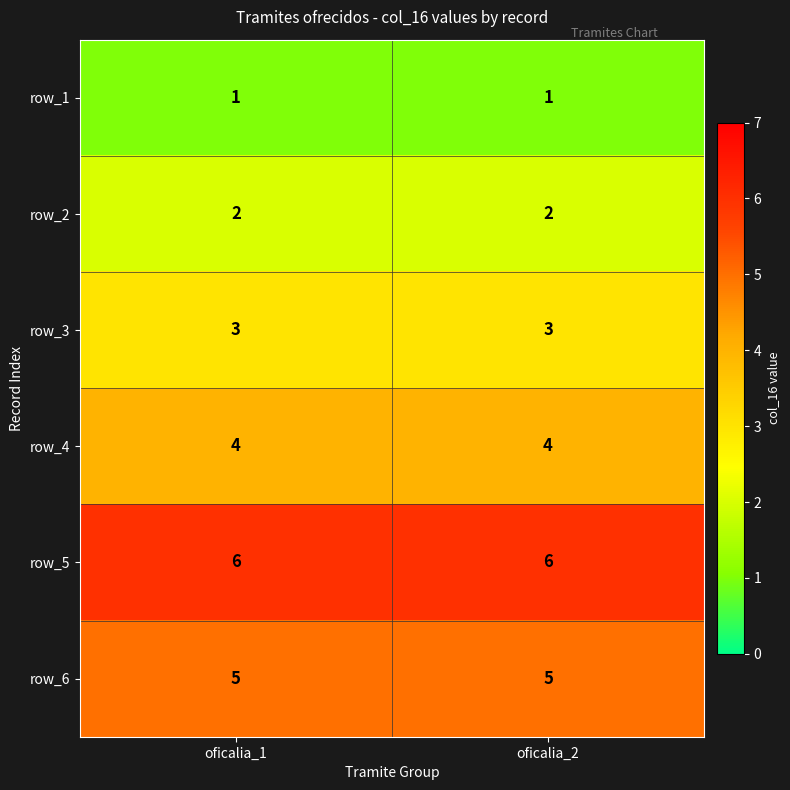

Count the number of categories in the chart.

2